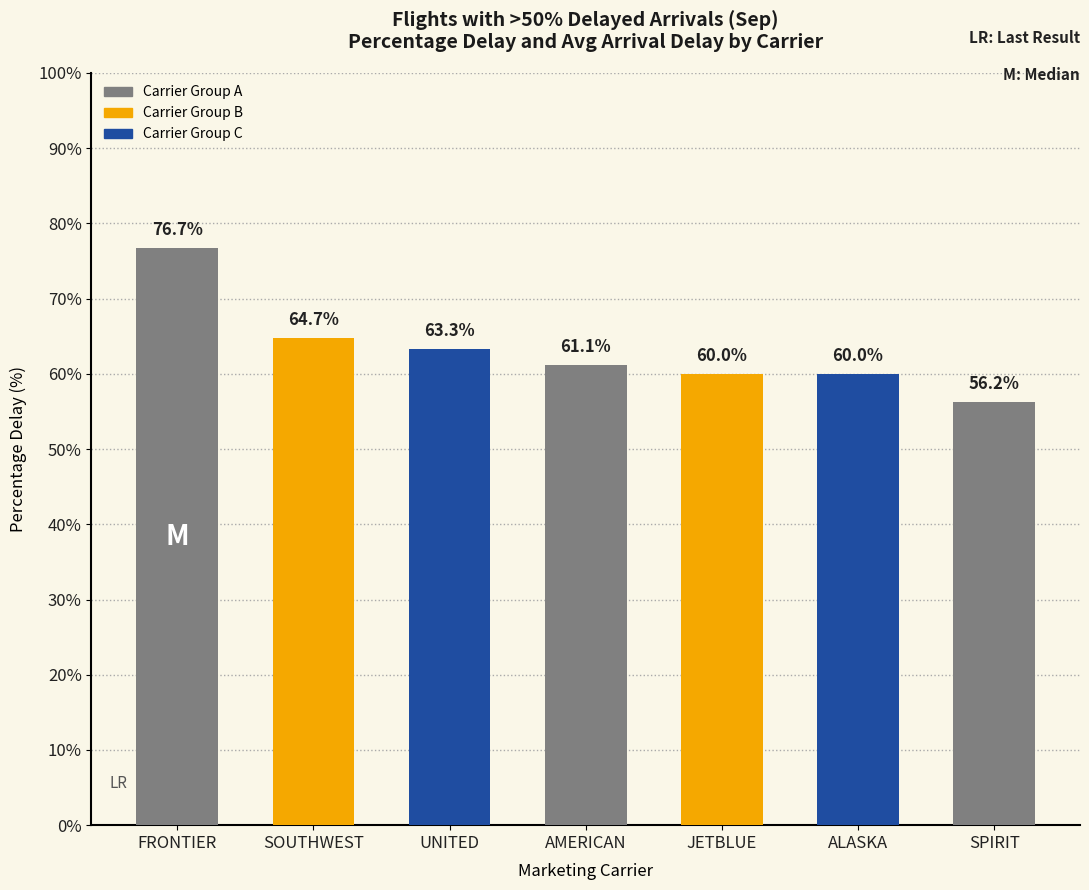

Are the bars horizontal?

No